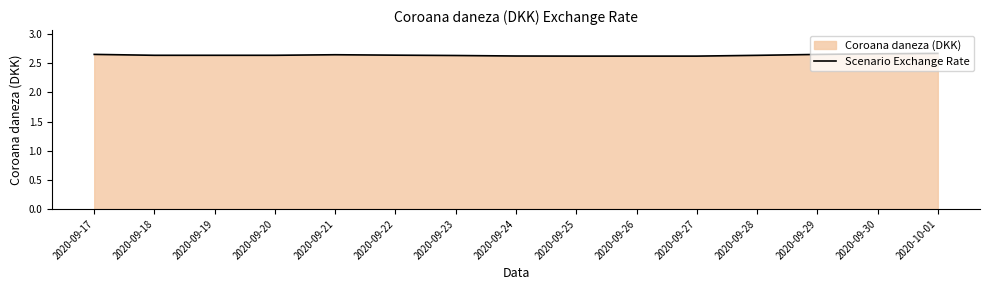

True or false: there are more than 0 points higher than both neighbors.

True